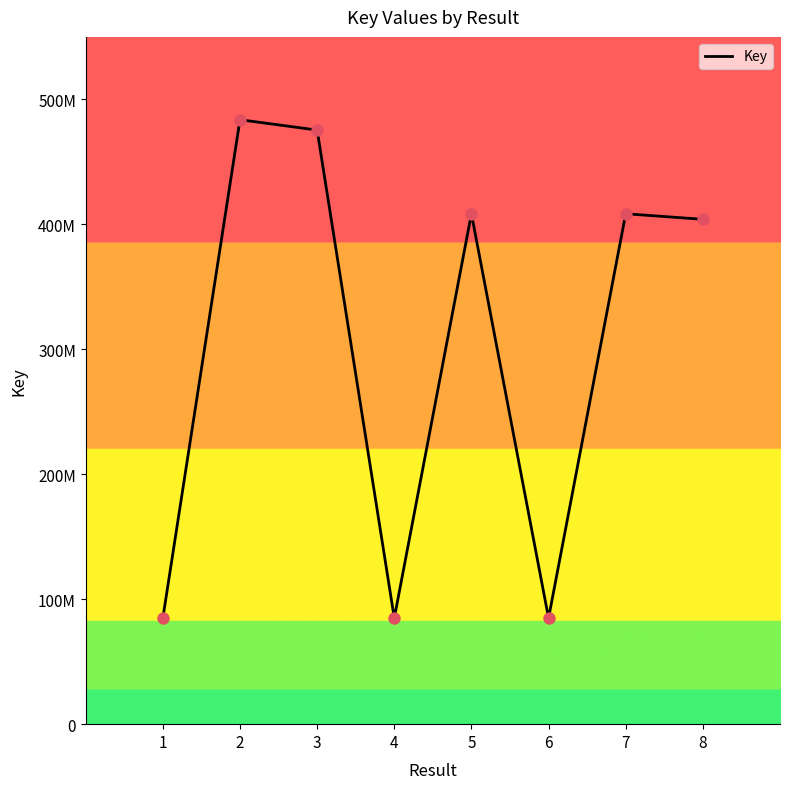

Which has a higher value, 2 or 1?

2